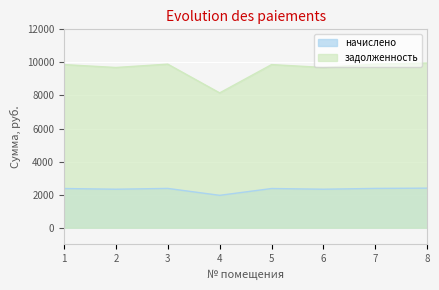

At which category does начислено reach its first local valley?

2